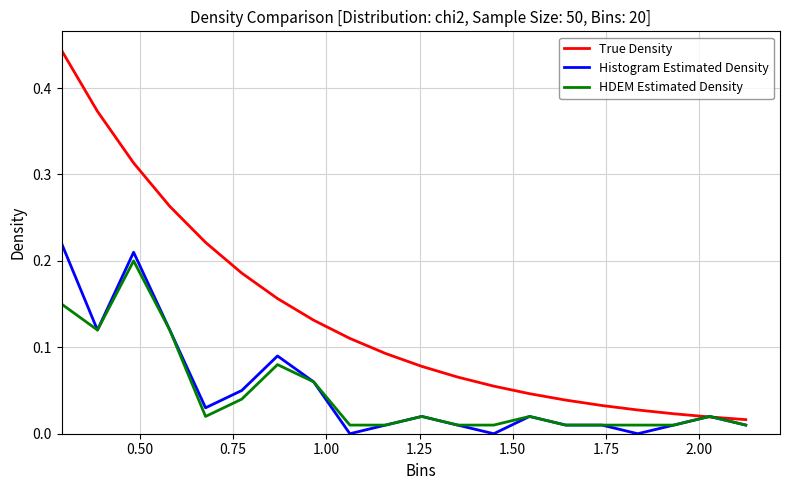

In HDEM Estimated Density, how many points are higher than both neighbors (excluding endpoints)?

5